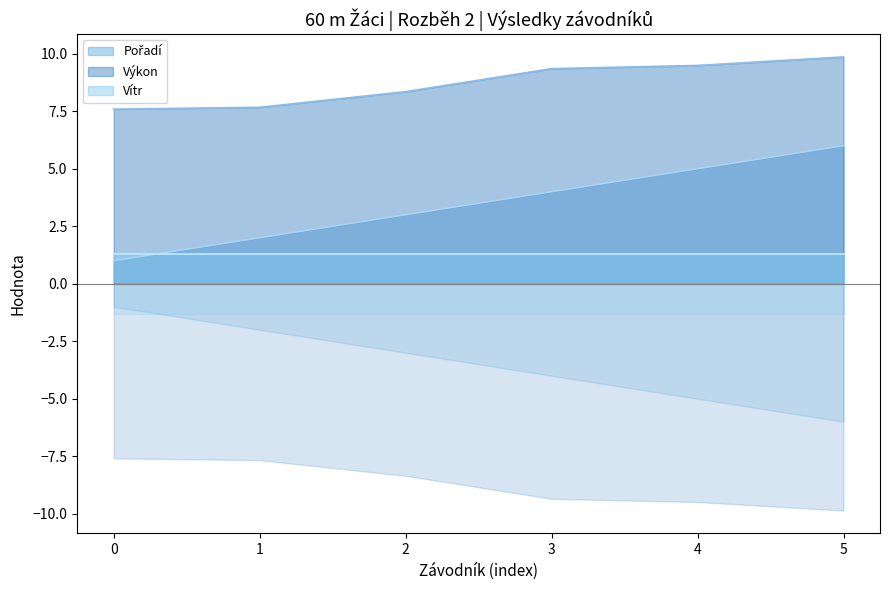

The Výkon series shows 11.6 at 0. True or false?

False